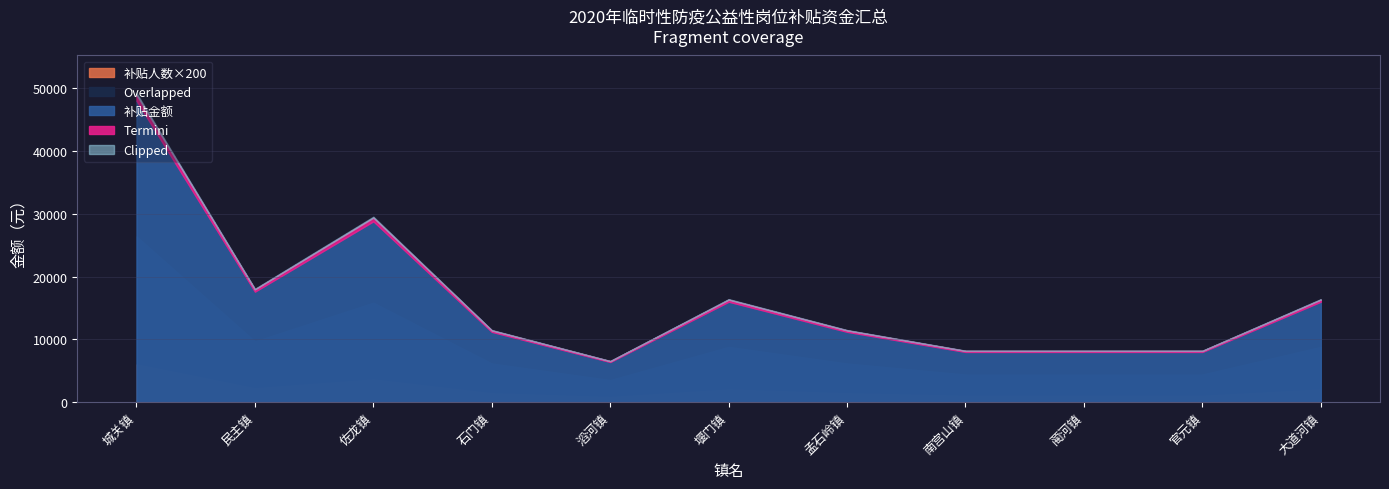

The 补贴人数 series shows 2 at 蔺河镇. True or false?

False